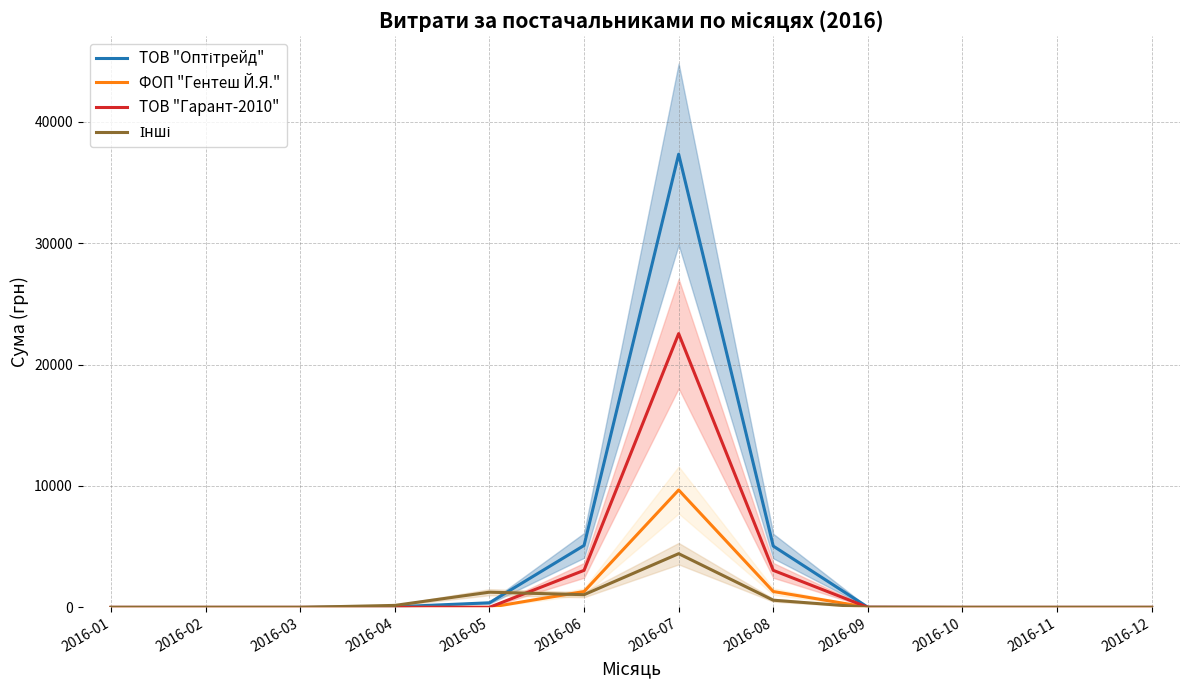

At which category does Інші reach its first local peak?

2016-05